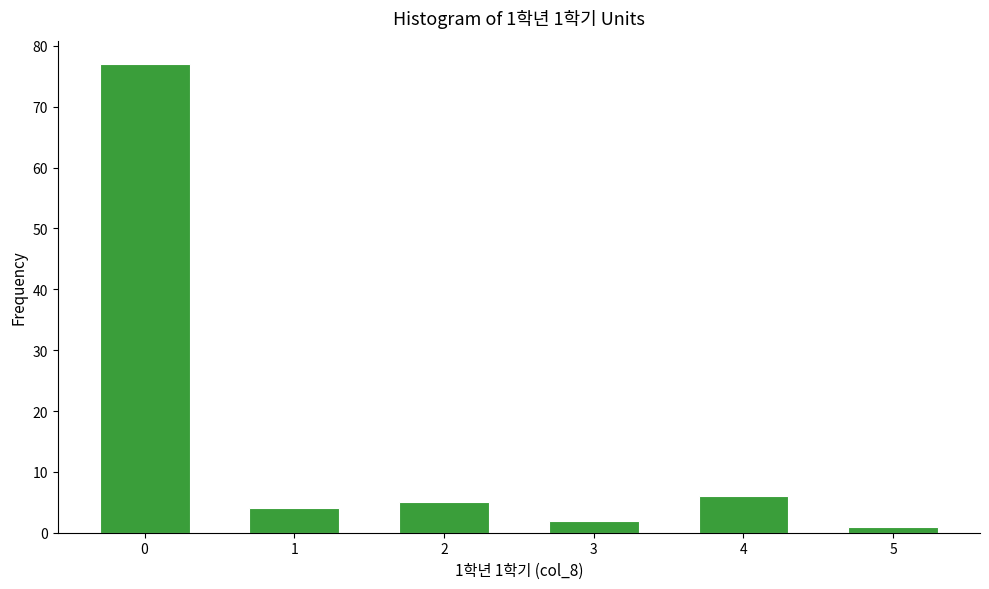

Reading right to left, extract all data points from this chart.

5=1	4=6	3=2	2=5	1=4	0=77